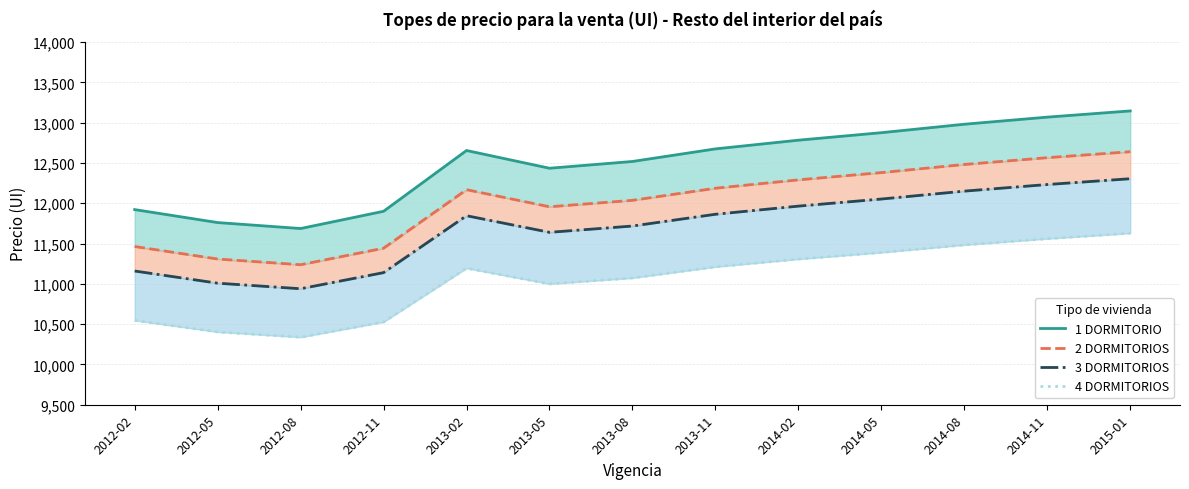

What is the average value of the 1 DORMITORIO series?

12492